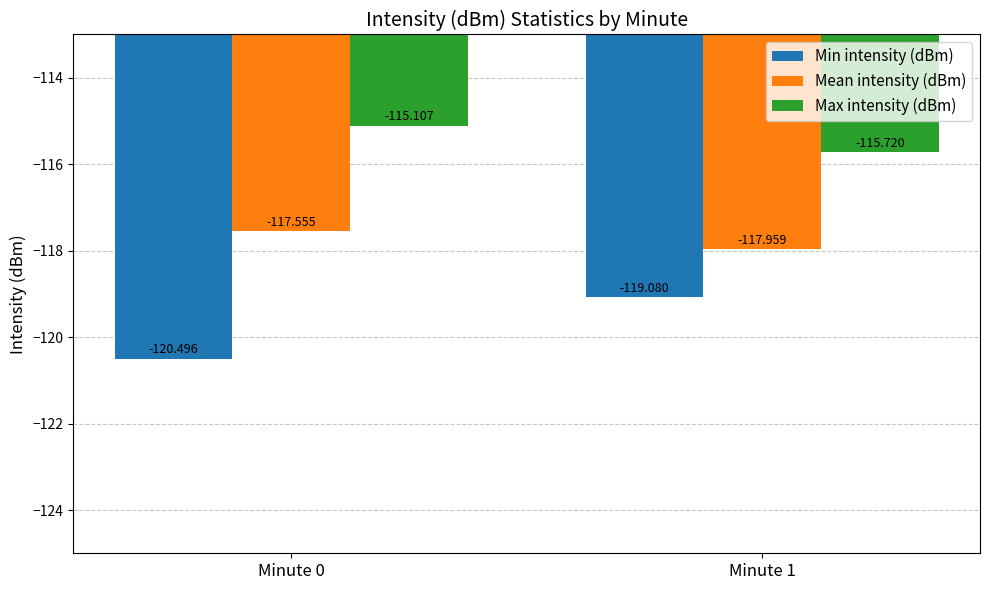

List the series in order of their overall mean, lowest first.

Min intensity (dBm), Mean intensity (dBm), Max intensity (dBm)